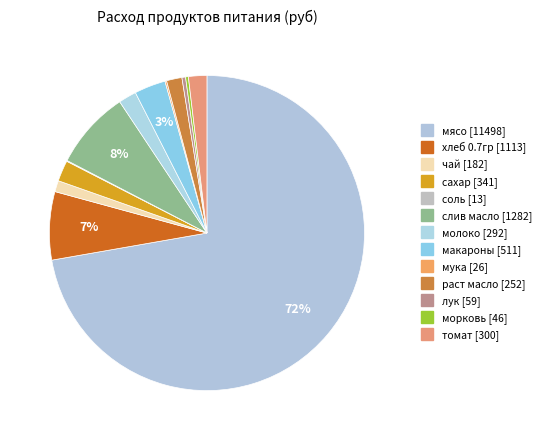

Count the number of slices in the pie.

13